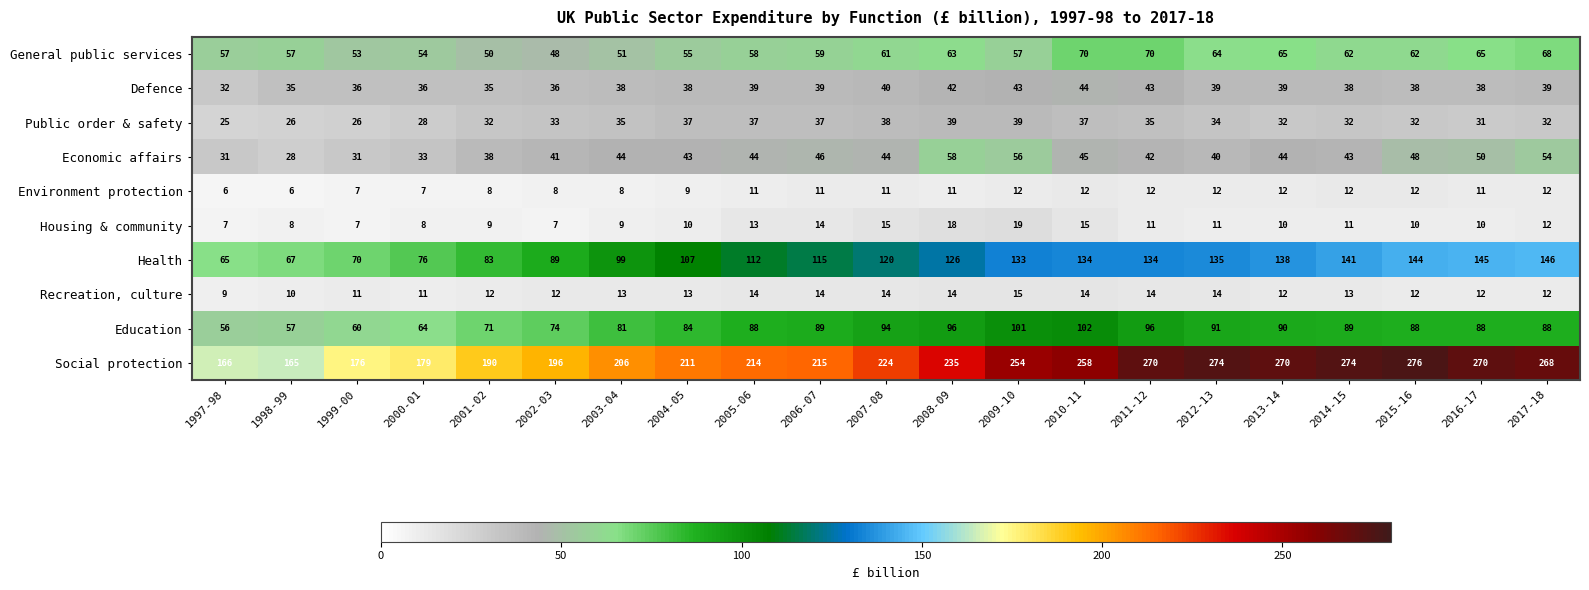

What is the spread (max minus min) of values at 2015-16?

266